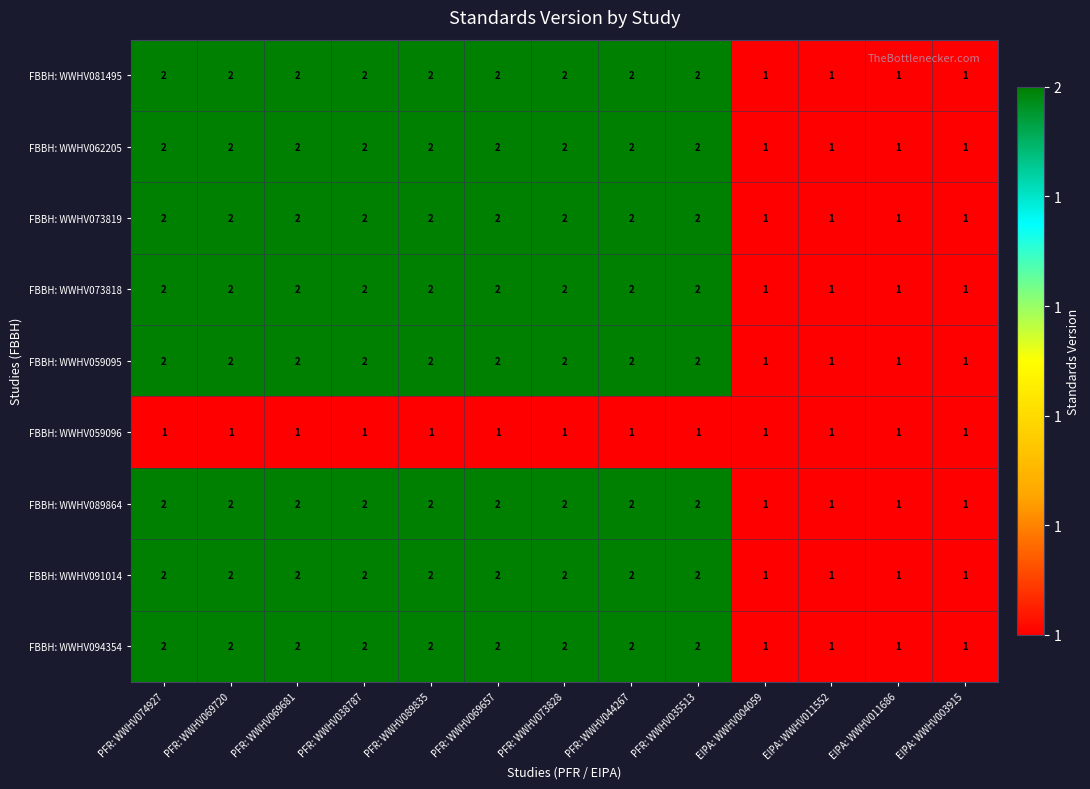

The FBBH: WWHV081495 series shows 3 at PFR: WWHV038787. True or false?

False